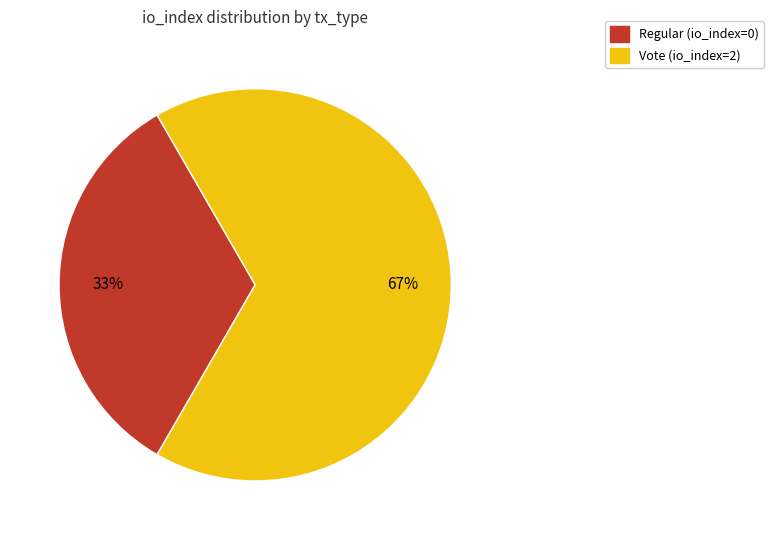

Is it true that Vote is 67% of the pie?

True